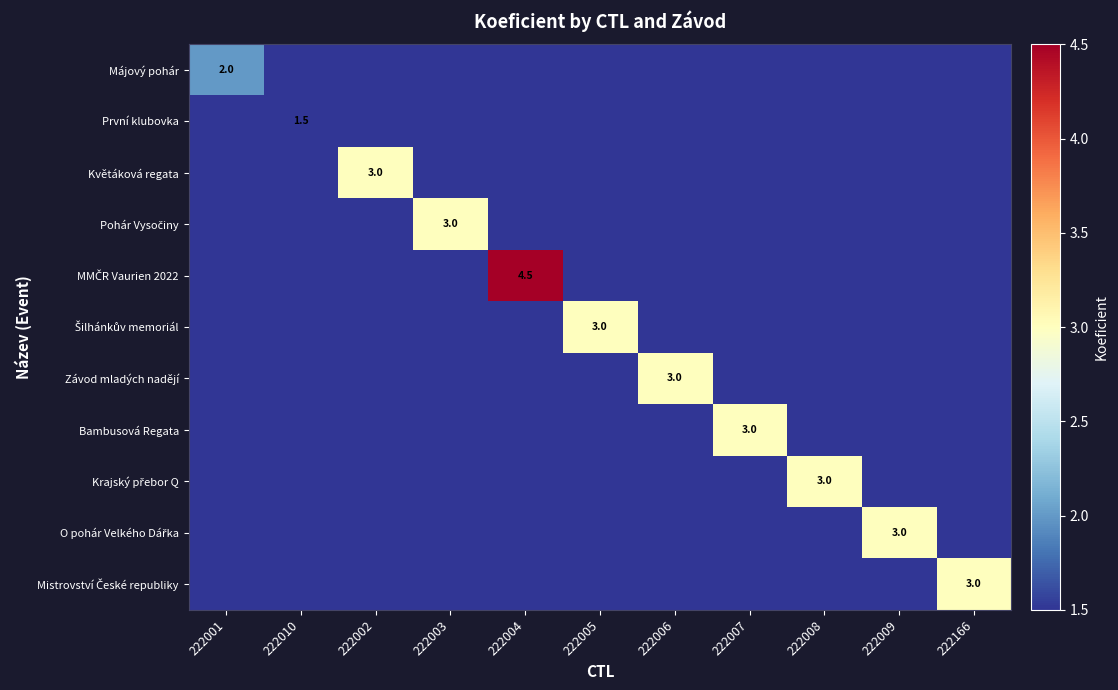

Is it true that Květáková regata equals 1.0 at 222010?

False